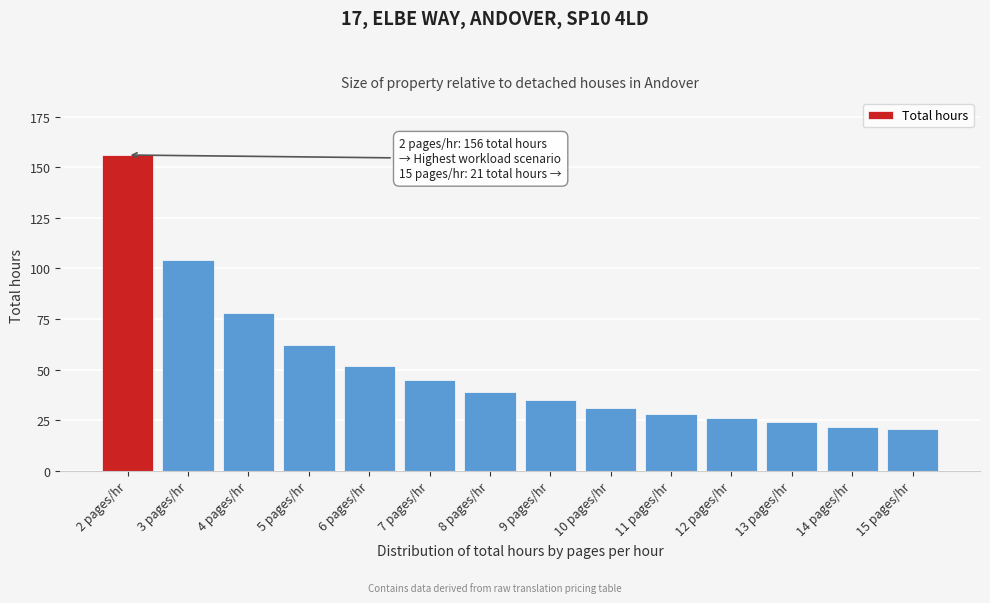

Reading left to right, list all the values displayed in this chart.

156	104	78	62	52	45	39	35	31	28	26	24	22	21